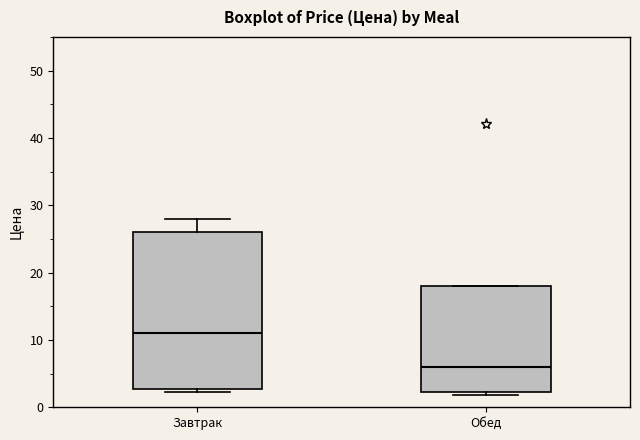

Which box's median line is the lowest?

Обед